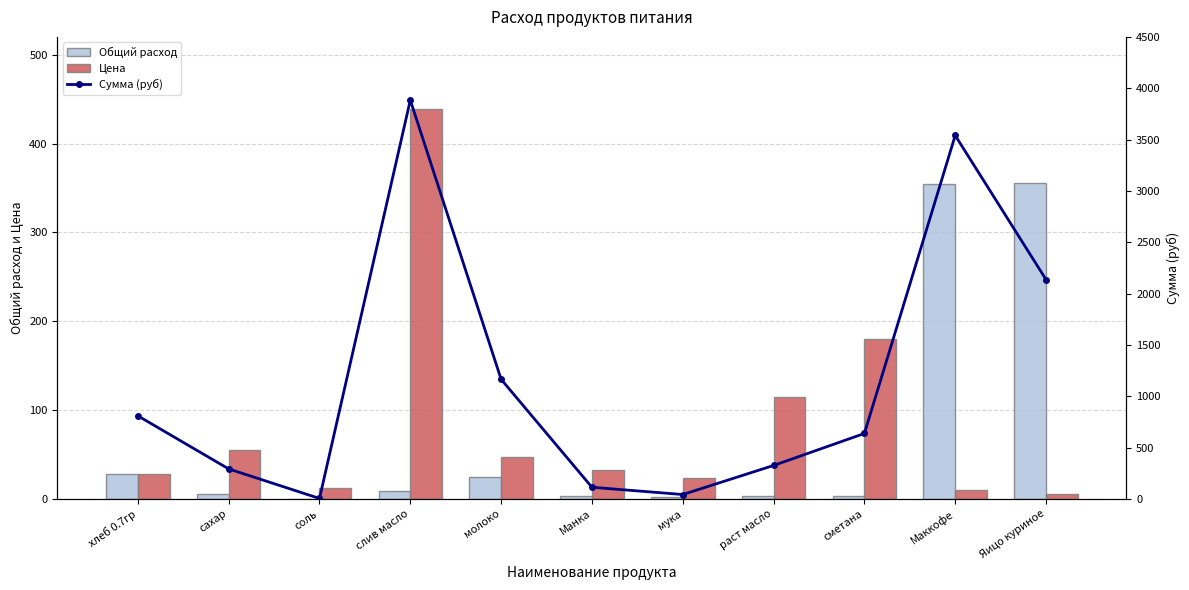

Which has a higher value, хлеб 0.7гр or мука?

хлеб 0.7гр